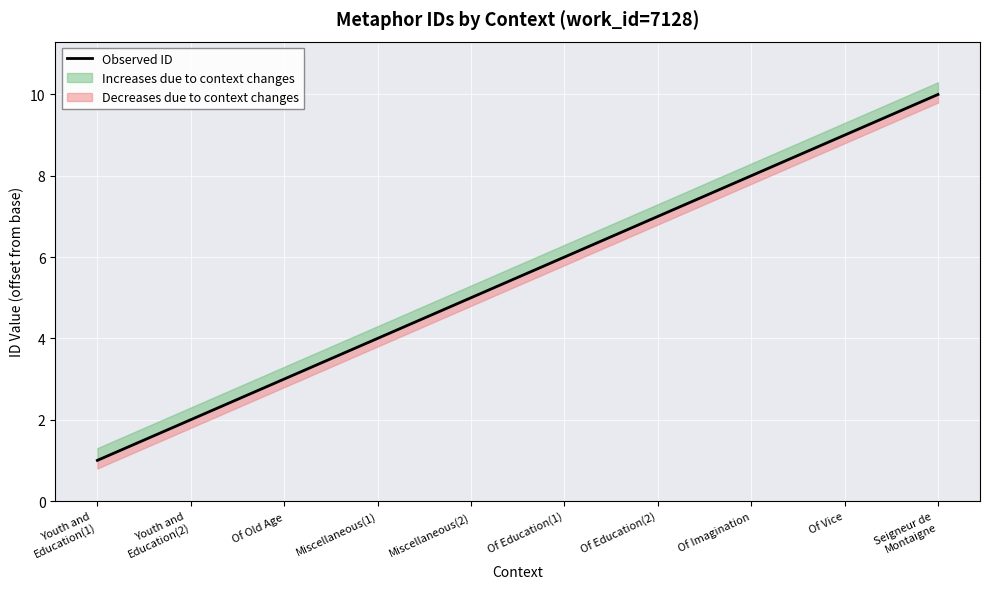

What is the value of the 7th point from the left?

7